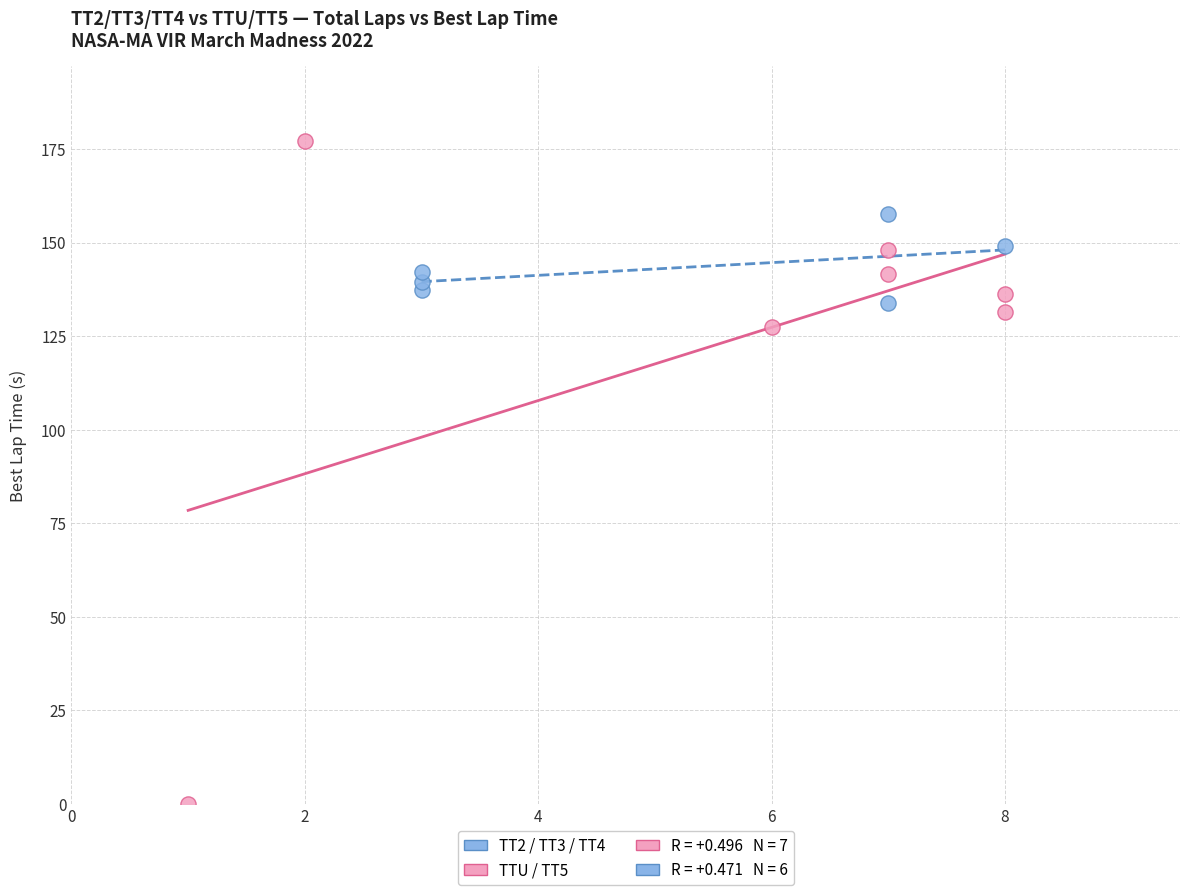

Which series reaches the minimum Y coordinate?

TTU / TT5